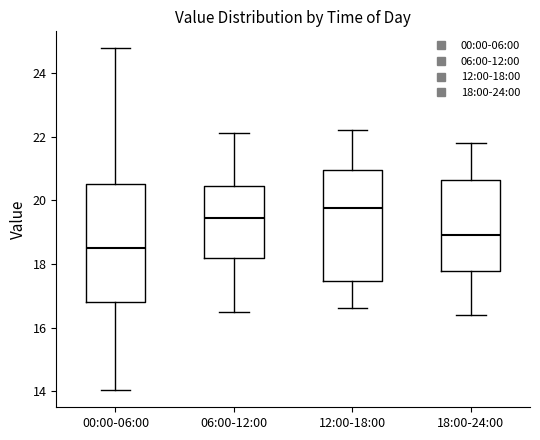

Reading left to right, transcribe this box plot: for each box, give where its median line is, the range the box spans, and where its two whiskers end, as read against the y-axis. The values are not printed on the chart, so give them approximately, as read against the axis.

00:00-06:00: median 18.6, box 16.8 to 20.6, whiskers 14.0 to 24.8
06:00-12:00: median 19.4, box 18.2 to 20.4, whiskers 16.6 to 22.2
12:00-18:00: median 19.8, box 17.4 to 21.0, whiskers 16.6 to 22.2
18:00-24:00: median 19.0, box 17.8 to 20.6, whiskers 16.4 to 21.8